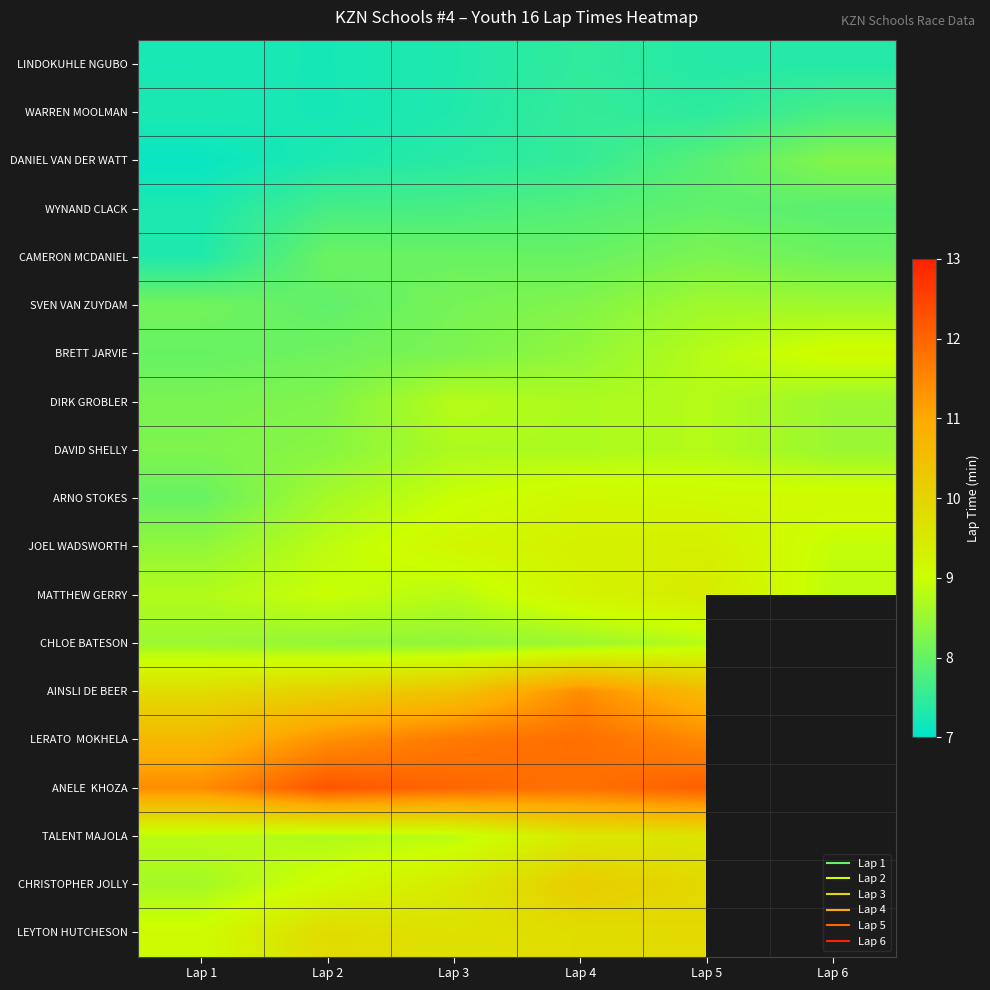

Which has a higher value, Lap 4 or Lap 6?

Lap 4